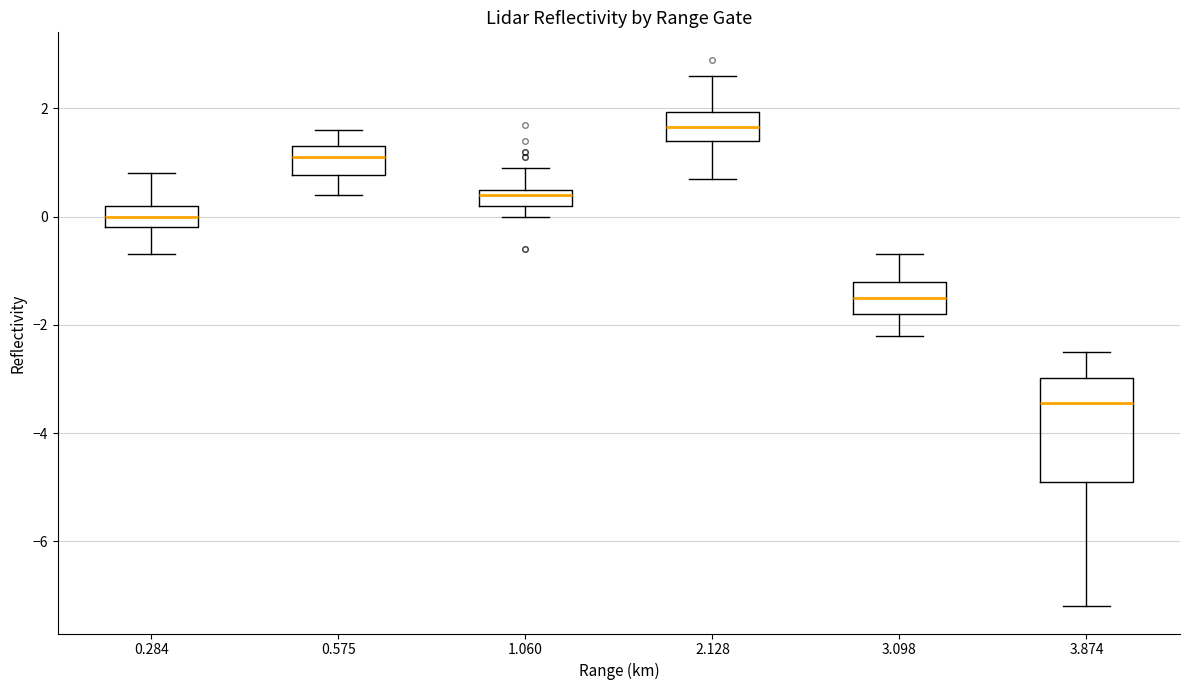

Where does the upper whisker of the box at x = 1.060 end on the y-axis? The values are not printed on the chart, so give them approximately, as read against the axis.

1.0